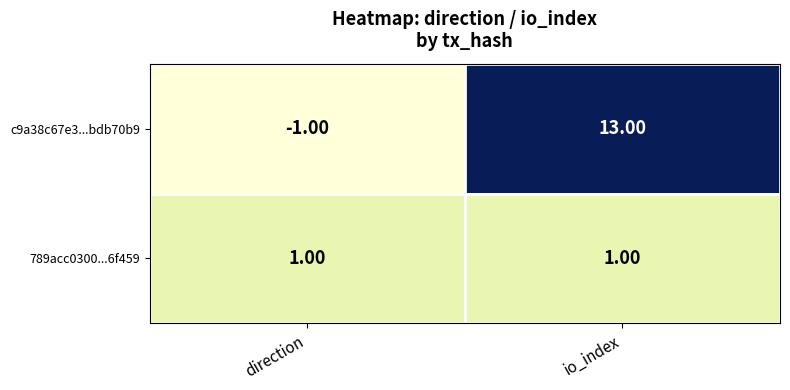

Which label corresponds to the largest value in the chart?

io_index